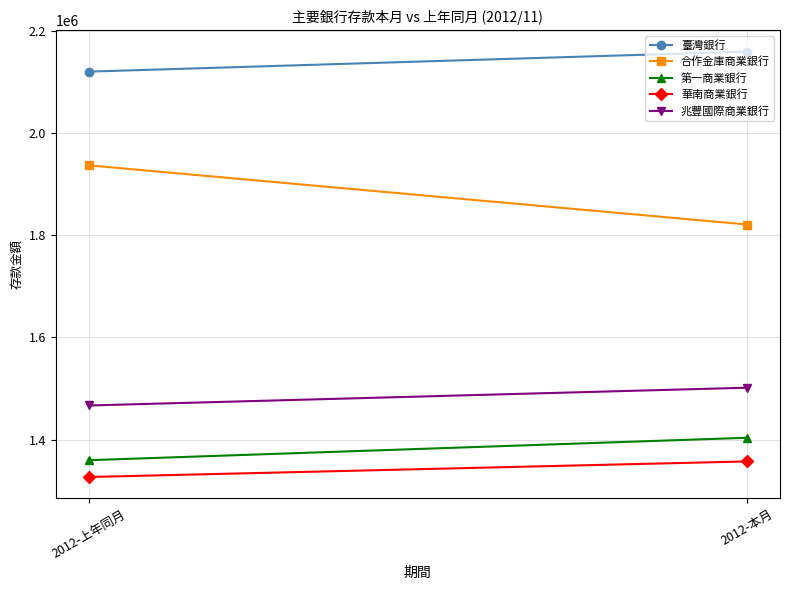

Which series has the widest spread of values?

合作金庫商業銀行